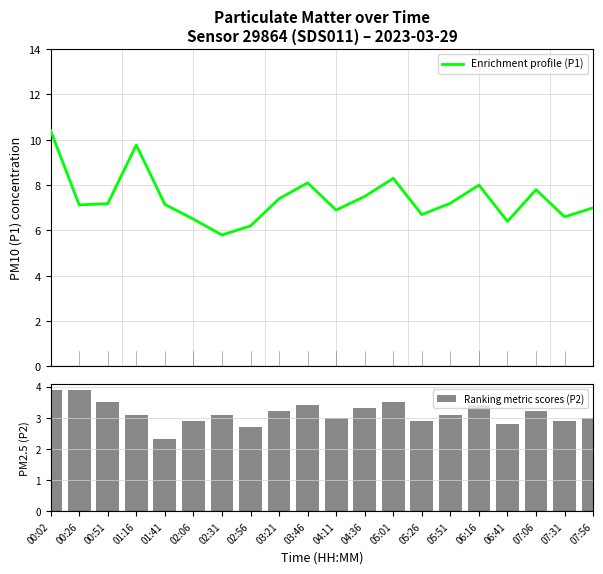

Between 01:41 and 05:51, which series saw the biggest shift?

P2